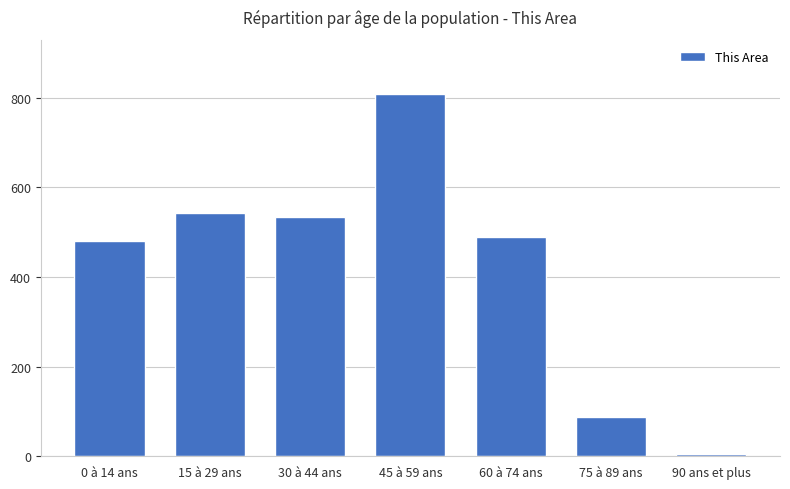

Reading right to left, extract all data points from this chart.

5	87	489	808	534	543	480